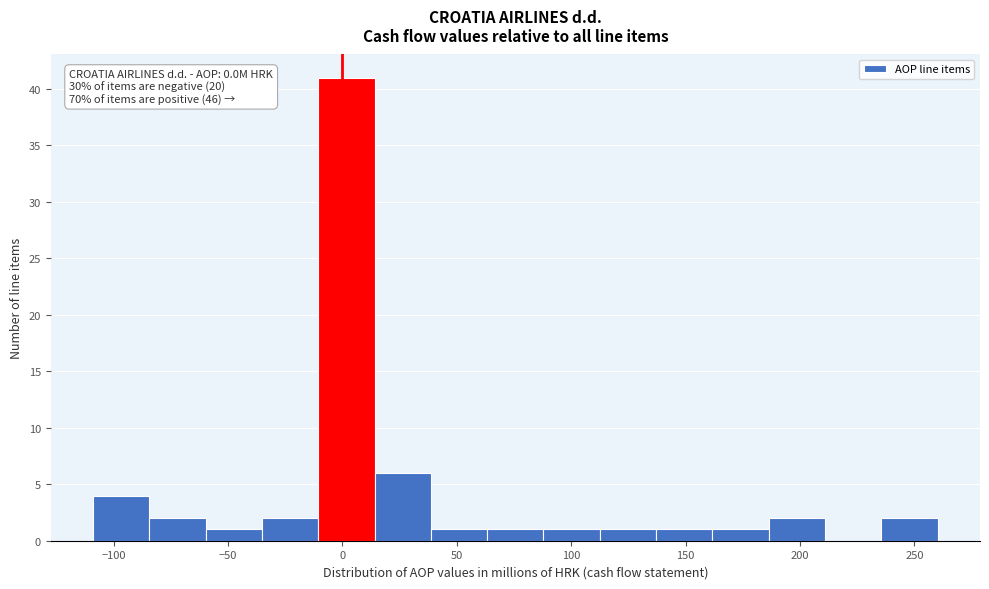

Which range on the x-axis has the tallest bar?

-10 to 15